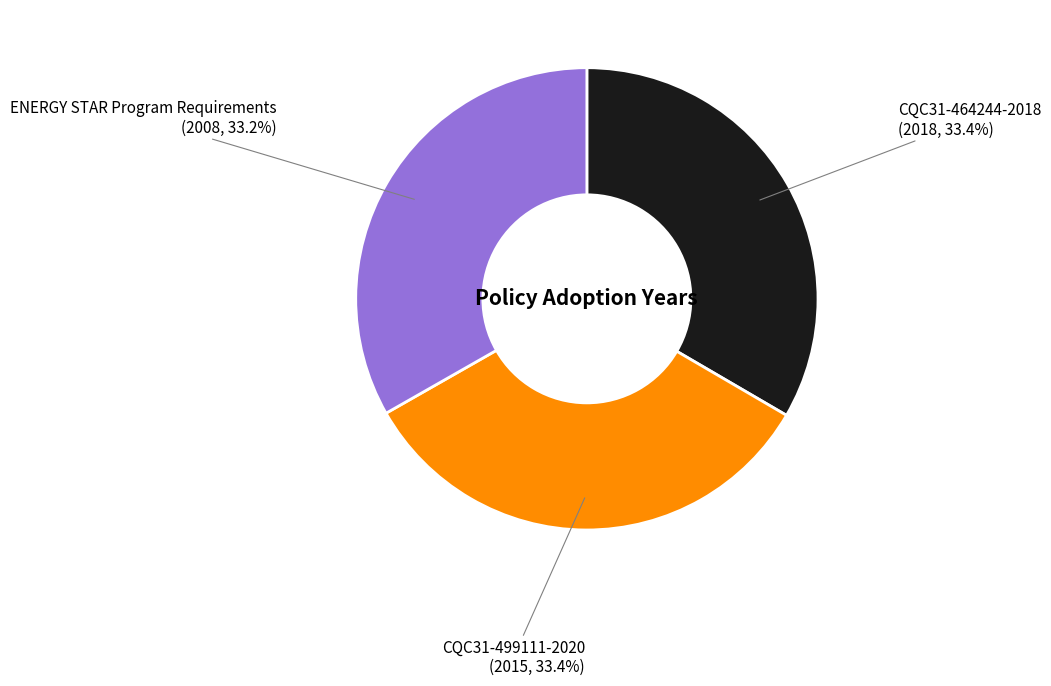

Is there a majority slice in this chart?

No